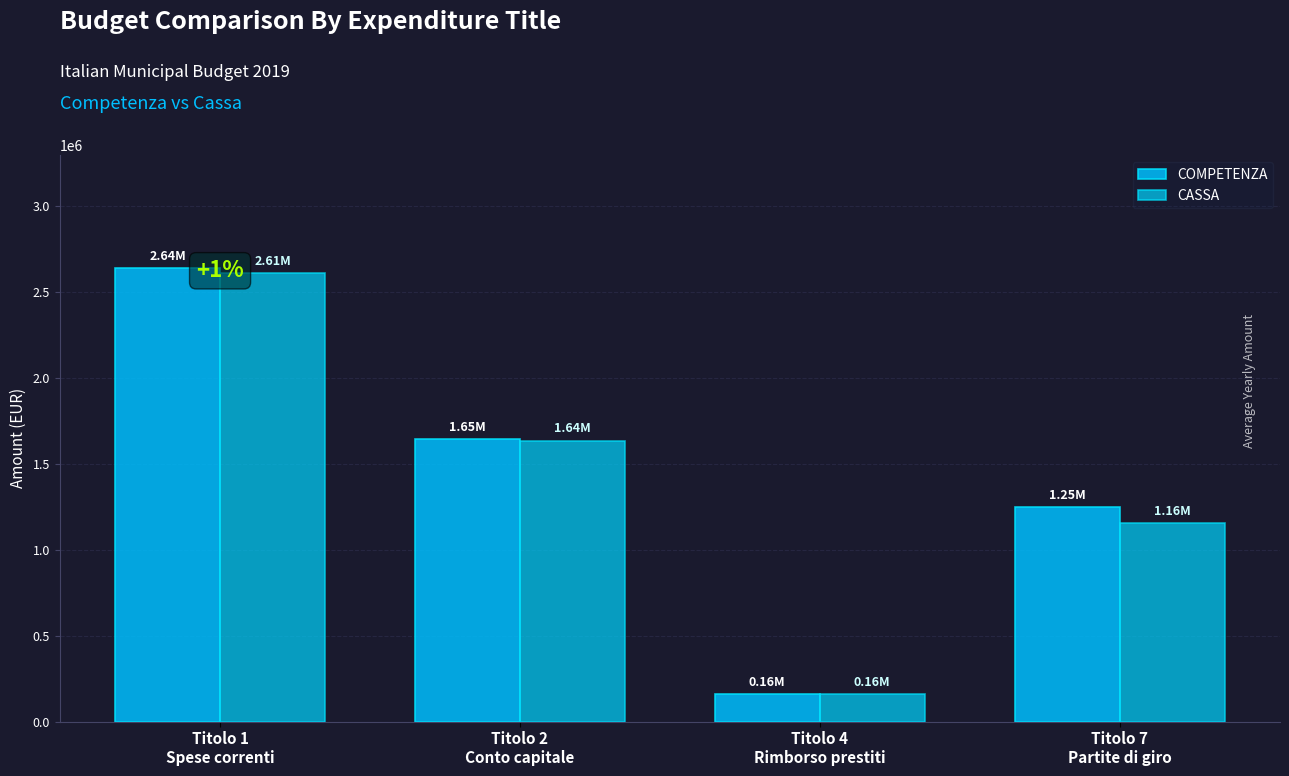

Does the chart contain stacked bars?

No